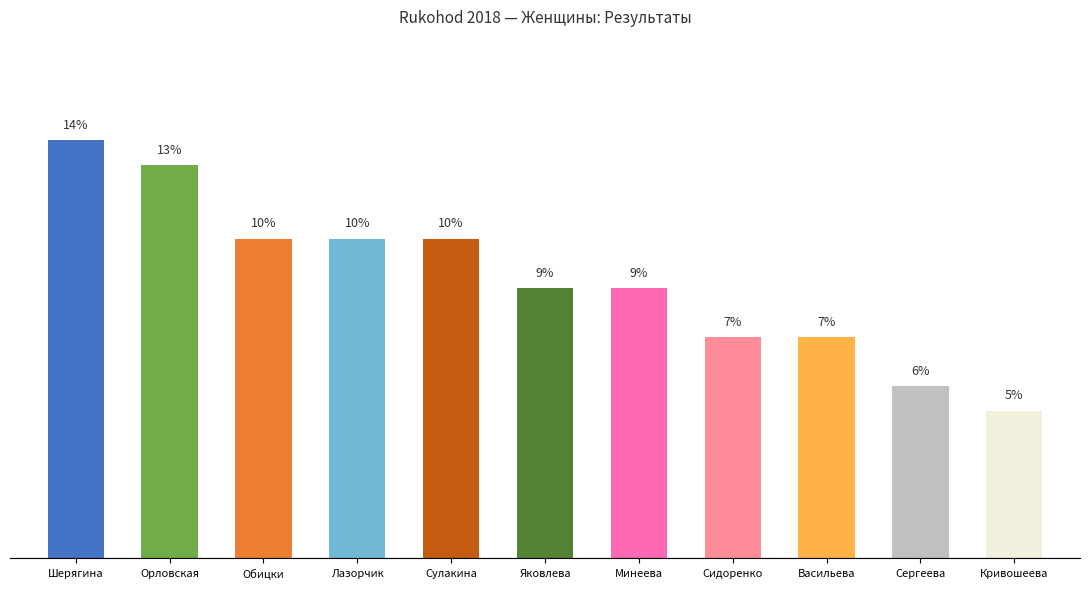

List the labels in order of value, largest first.

Шерягина, Орловская, Обицки, Лазорчик, Сулакина, Яковлева, Минеева, Сидоренко, Васильева, Сергеева, Кривошеева